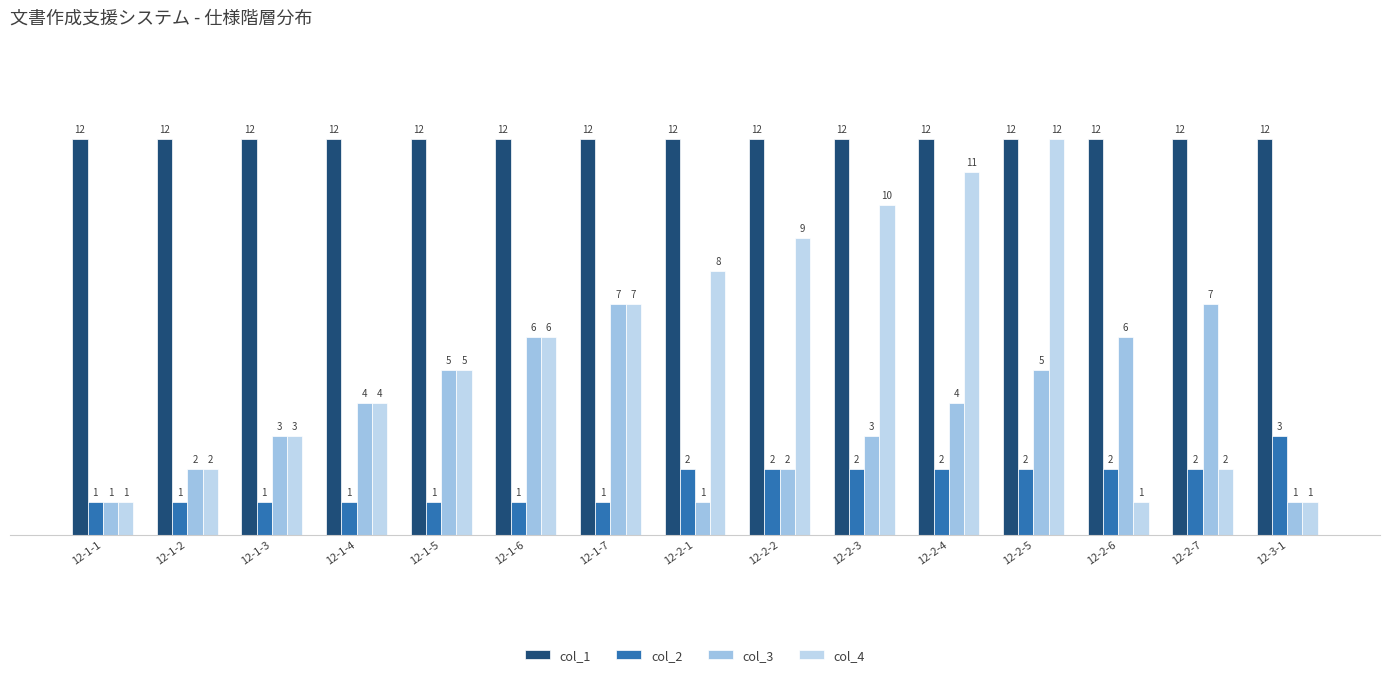

At which category does the chart reach its minimum across all series?

12-1-1